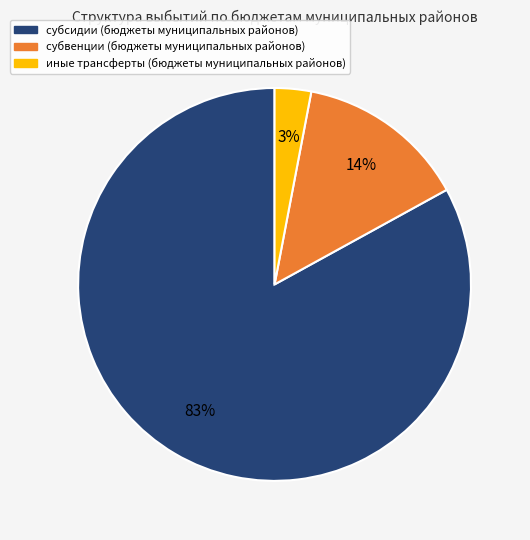

Is there a majority slice in this chart?

Yes